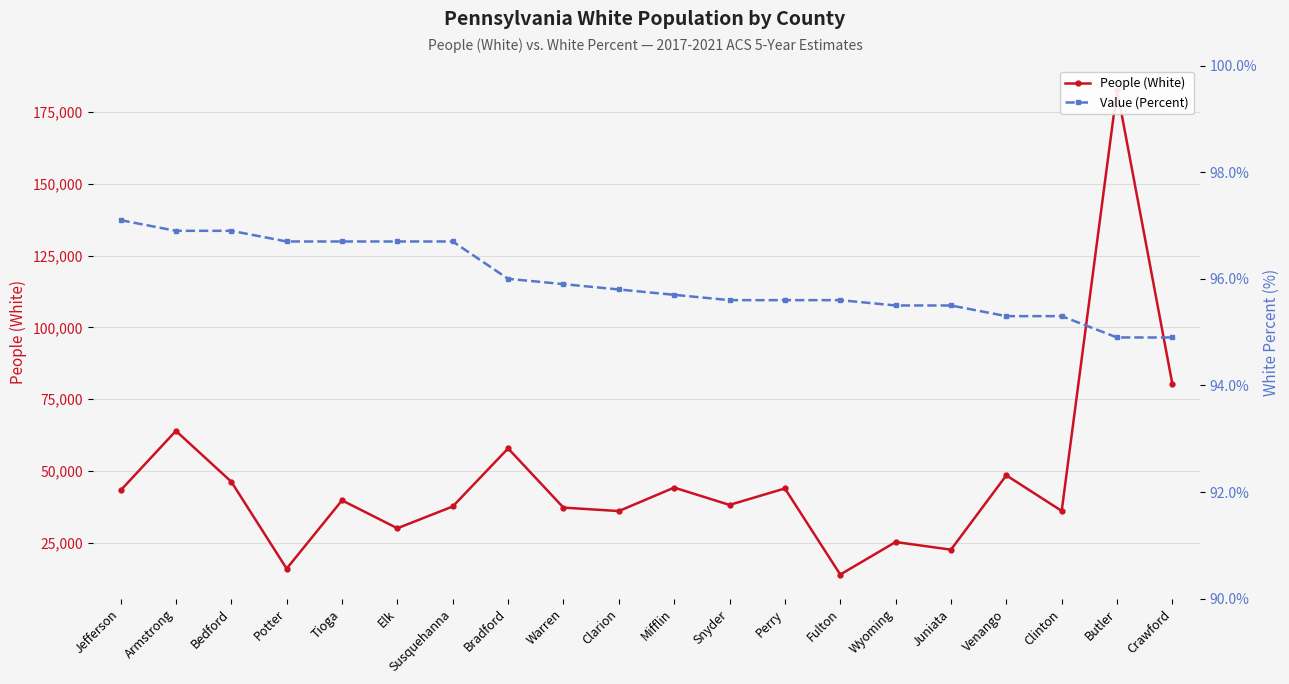

At how many categories does at least one series exceed 1488?

20